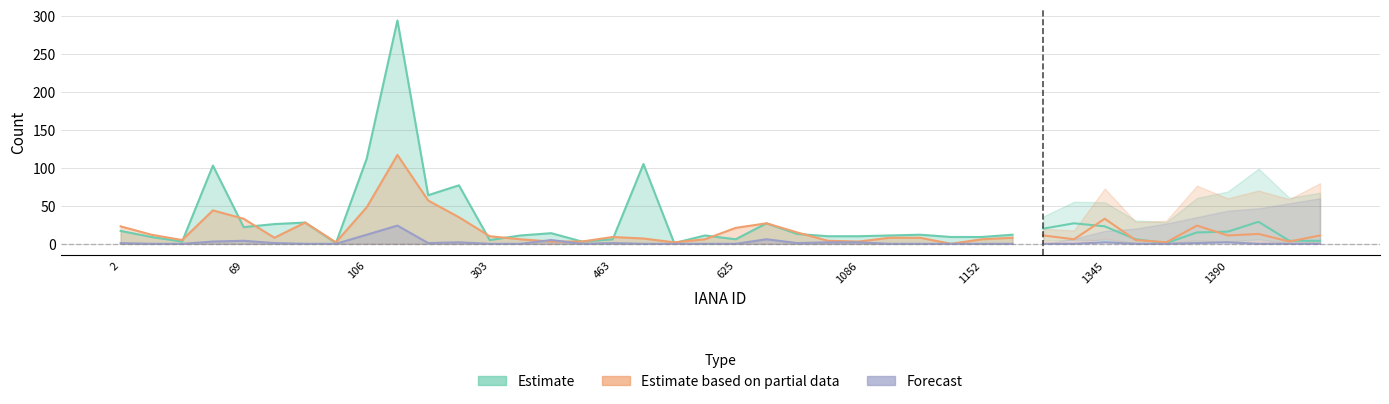

What is the difference between the Forecast values at 15 and 463?

4